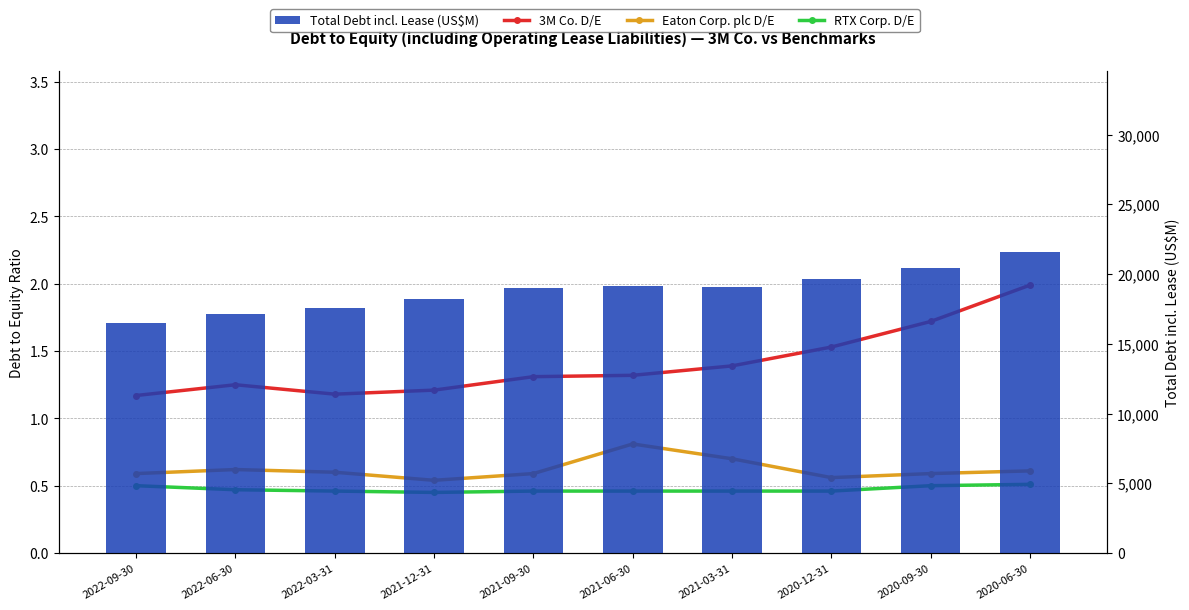

Which category has the highest value across all series?

2020-06-30